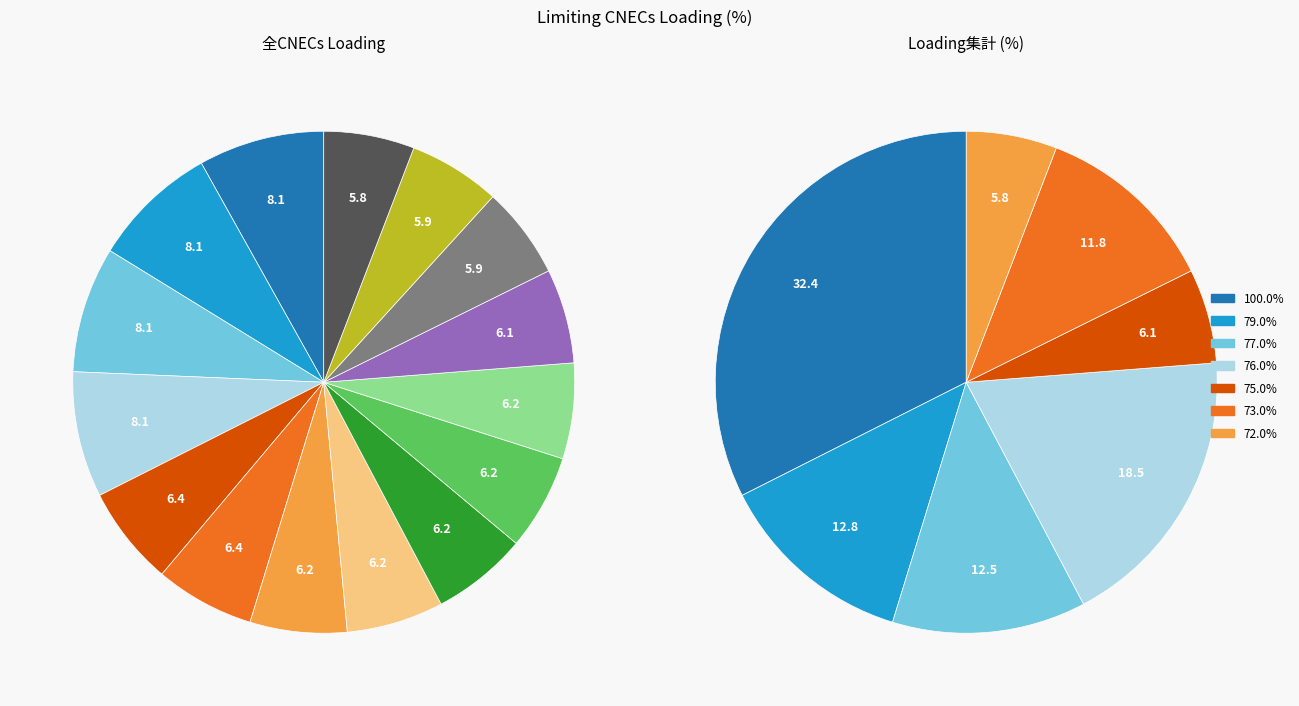

Is it true that N-1 Tantareni-Kozlodui 1 (RO-BG 2) is 19% of the pie?

False